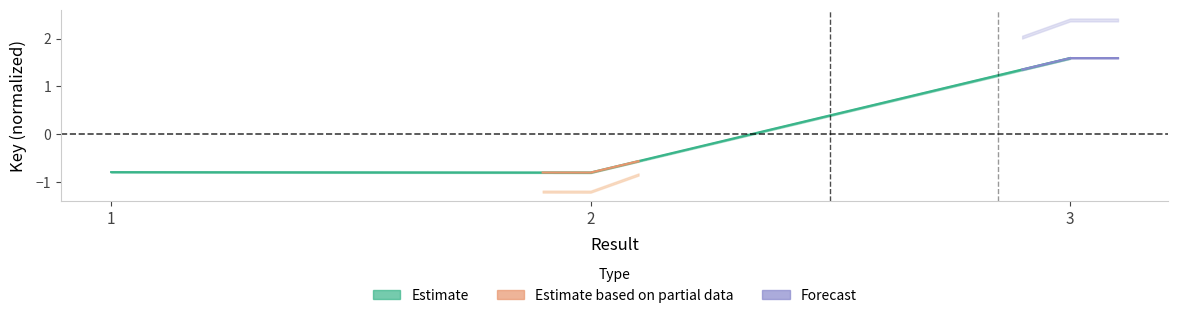

Which category has the highest value across all series?

3